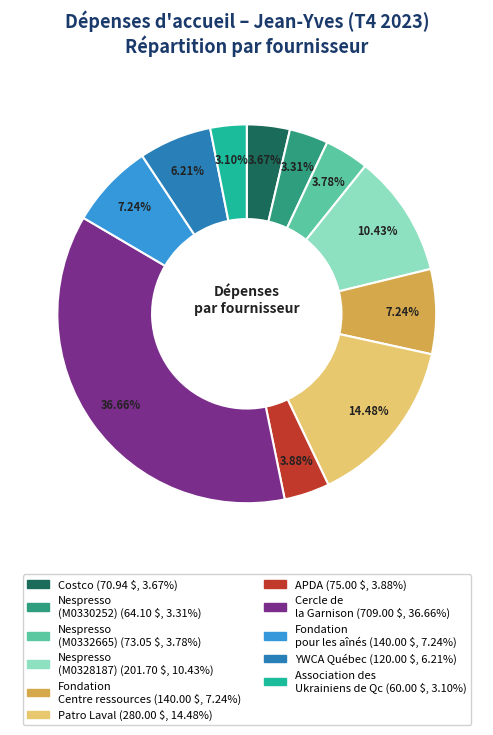

Is there a majority slice in this chart?

No